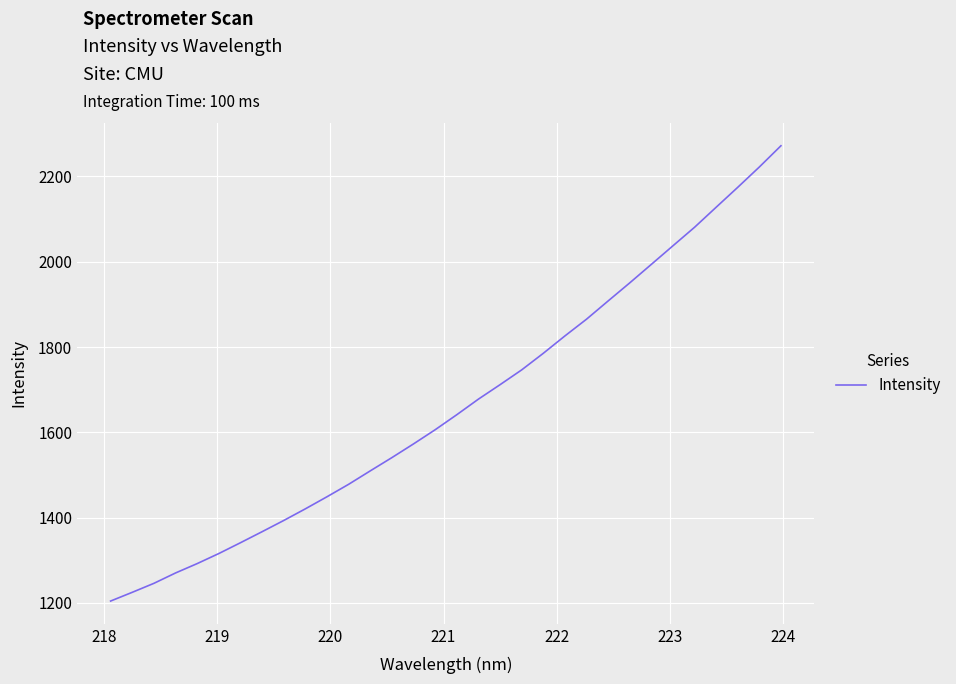

What is the difference between the second highest and minimum values?

1018.1